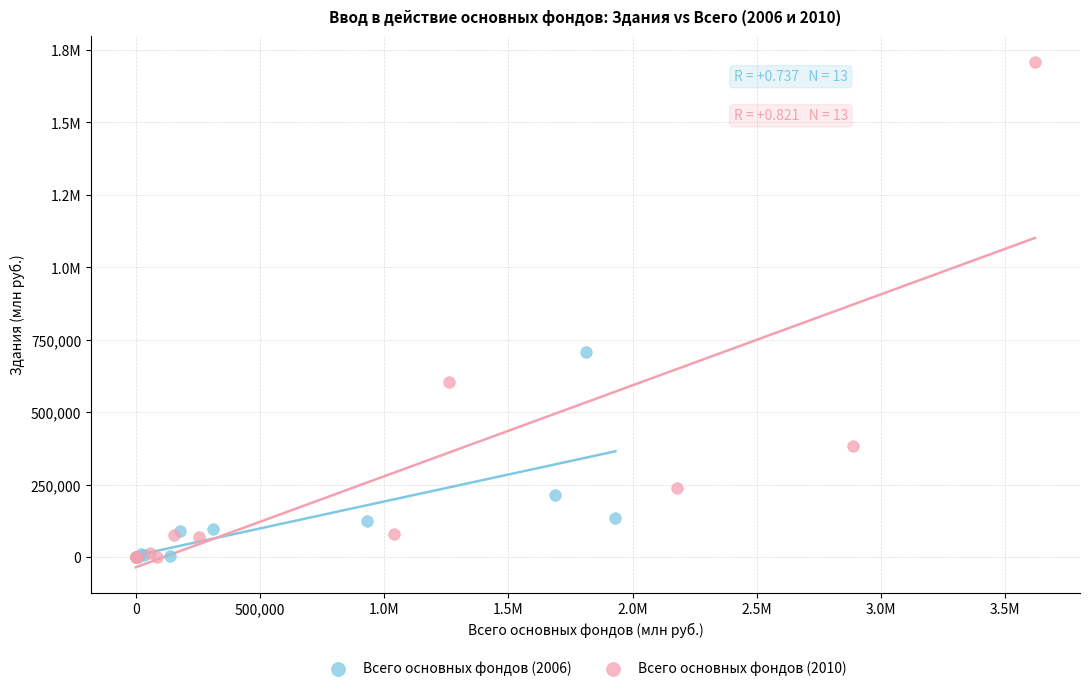

What are all the series names shown in the legend?

Всего основных фондов (2006), Всего основных фондов (2010)